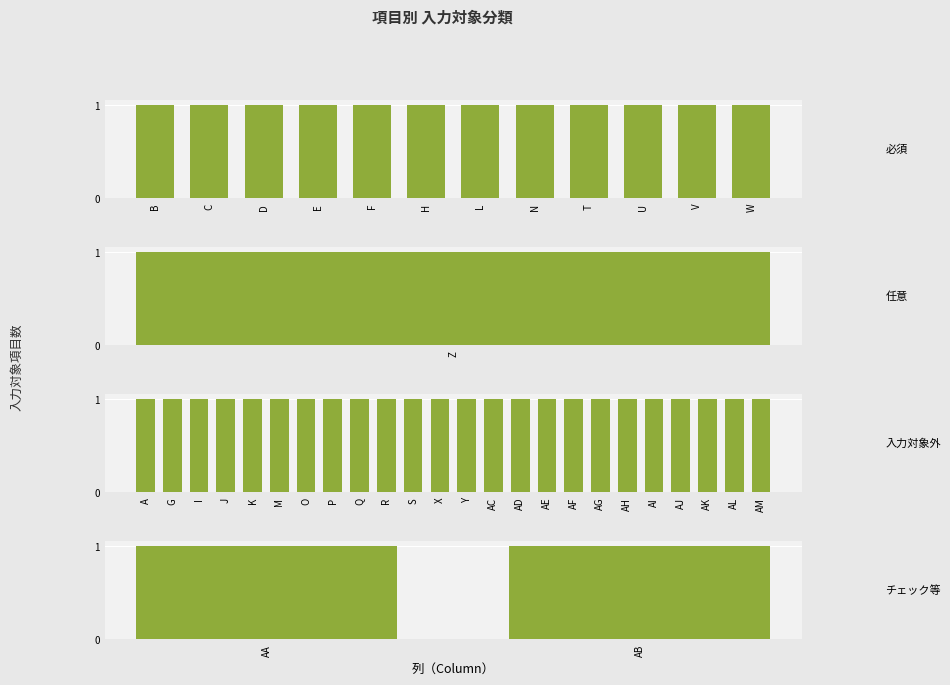

Which category has the lowest value across all series?

A